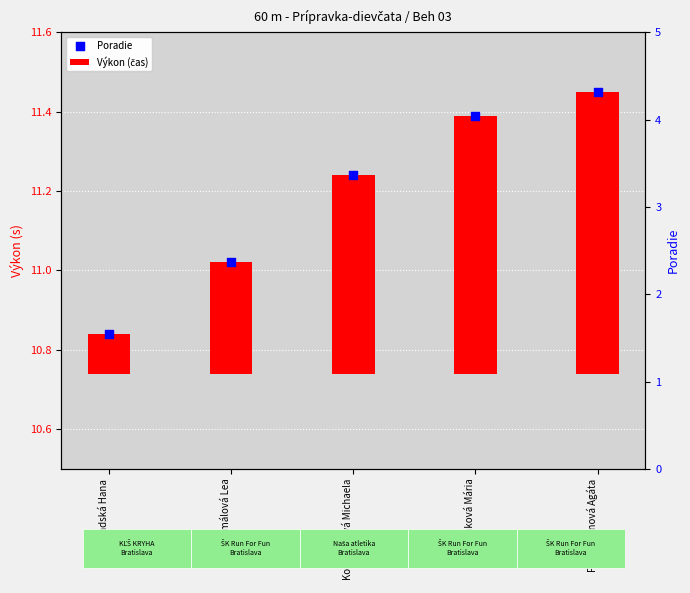

What are all the series names shown in the legend?

Výkon (čas), Poradie